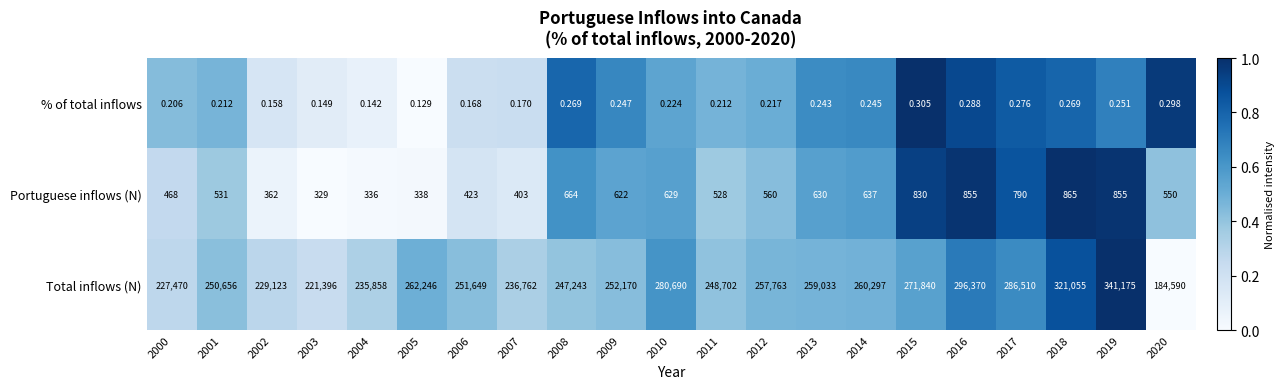

Is the value of Portuguese inflows (N) at 2007 greater than the value of % of total inflows at 2005?

Yes